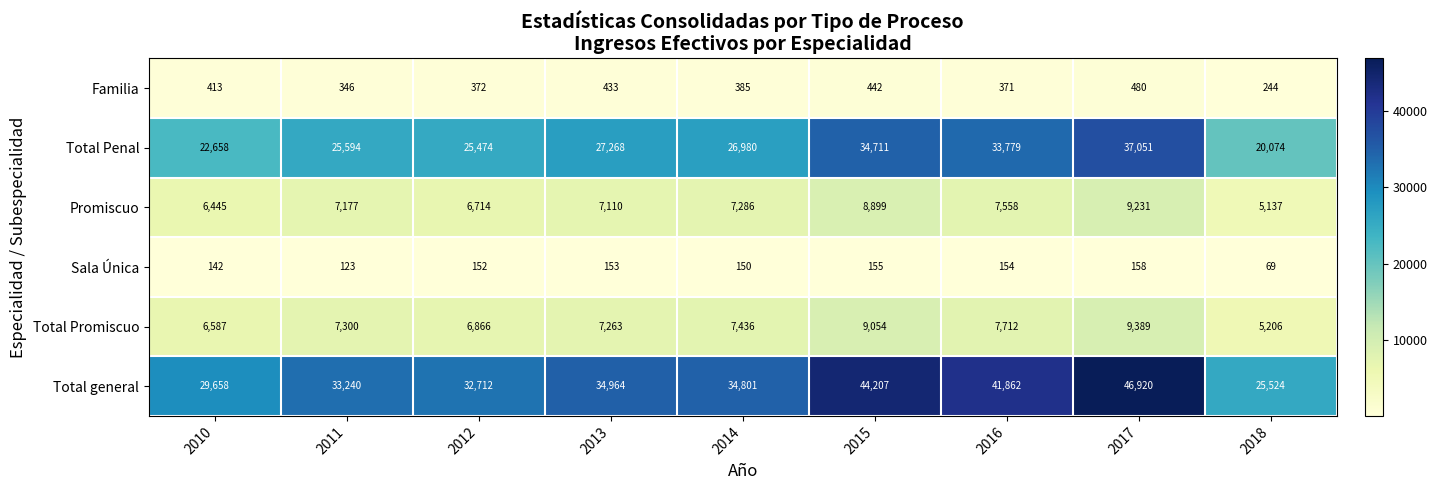

True or false: Total Penal has a value of 16035 at 2012.

False